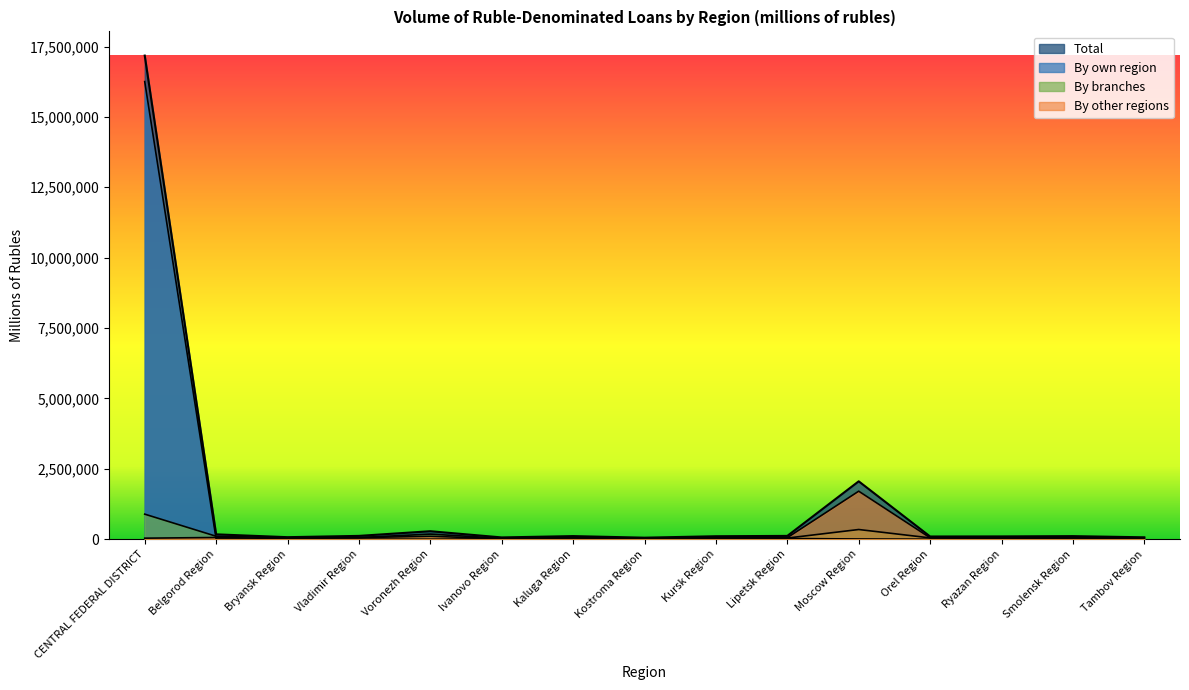

Which series has the largest range (max minus min)?

Total